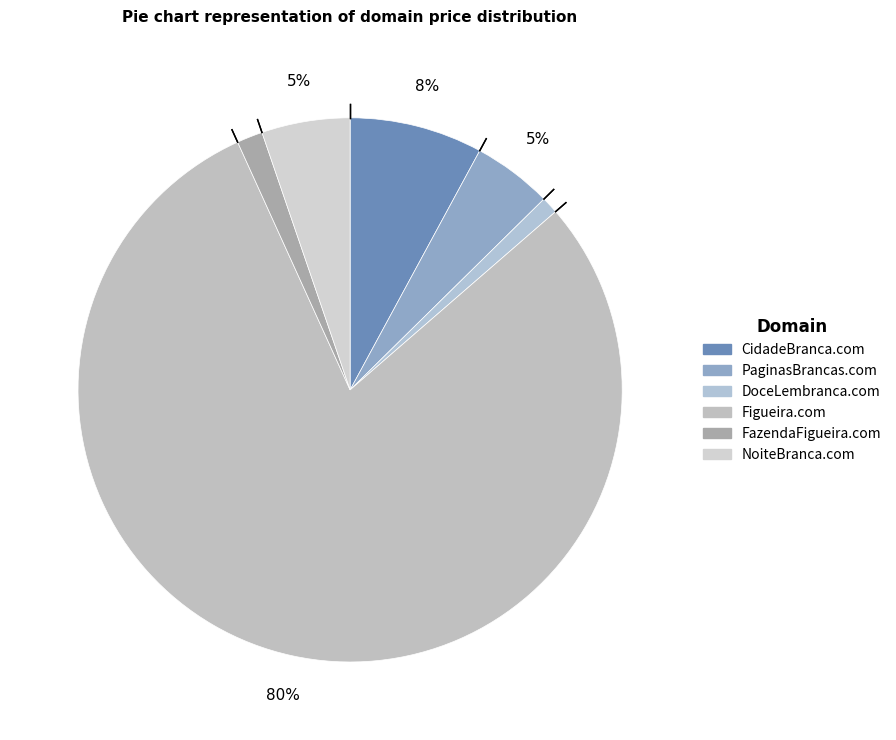

What portion of the pie excludes NoiteBranca.com?

94.7%